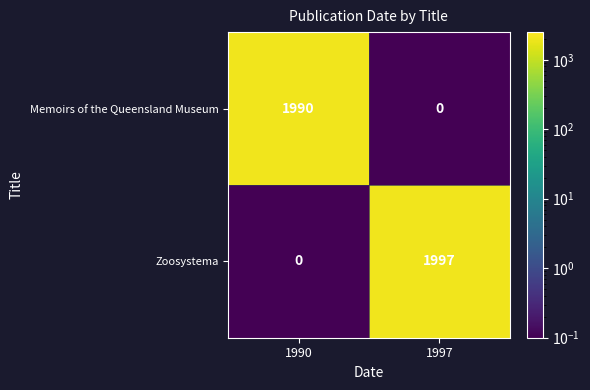

At which label is Zoosystema closest to 998?

1990